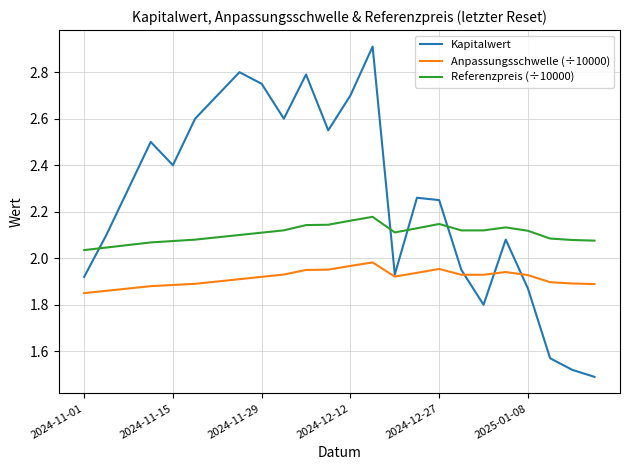

What is the highest value of the Kapitalwert series?

2.9